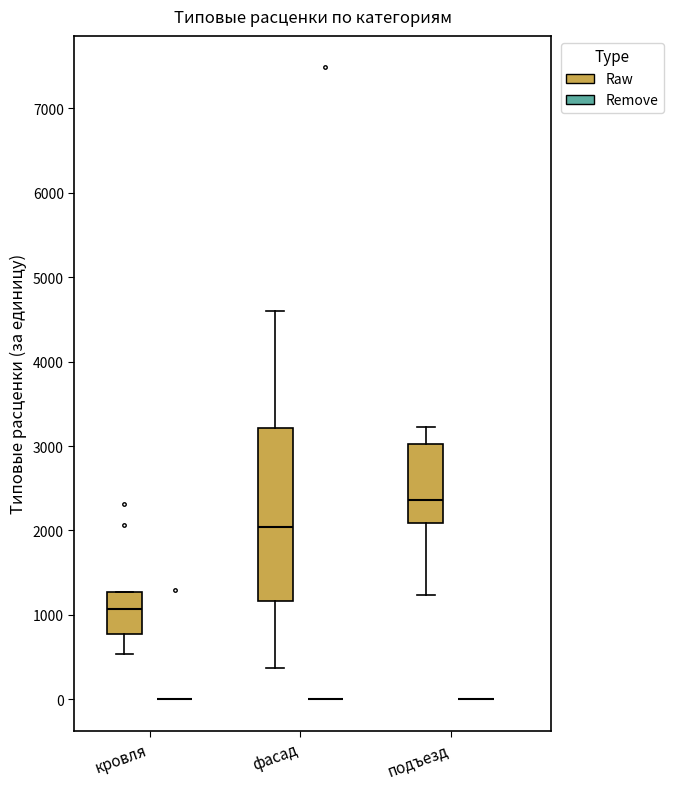

Comparing the boxes themselves (not the whiskers), which one is the tallest?

фасад (Raw)